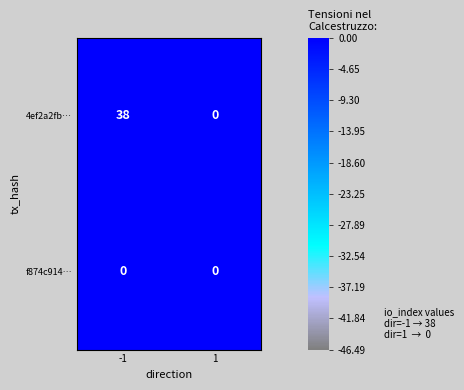

Reading left to right, what are all the values shown in this chart?

4ef2a2fb…: -1=38	1=0
f874c914…: -1=0	1=0